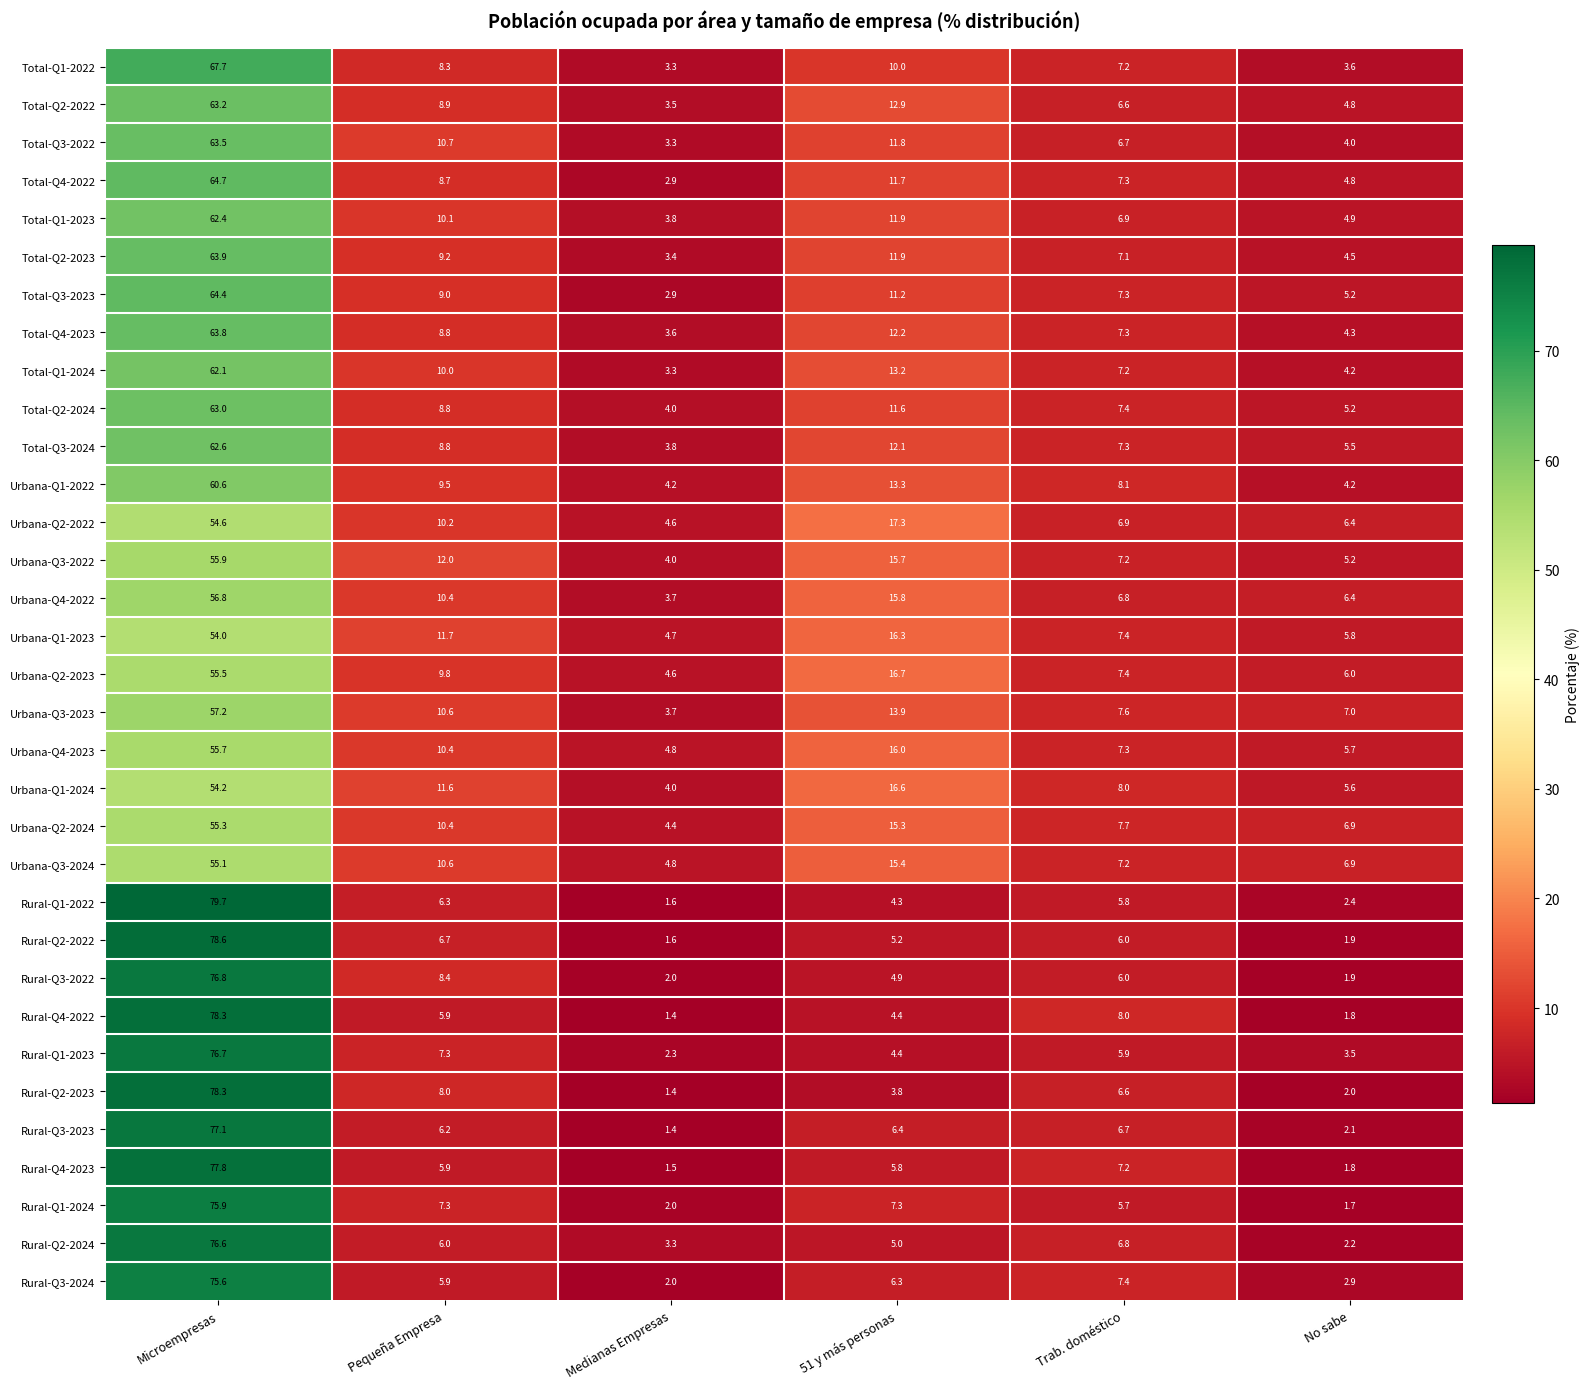

Rank the categories by Urbana-Q2-2023 value from highest to lowest.

Microempresas, 51 y más personas, Pequeña Empresa, Trab. doméstico, No sabe, Medianas Empresas